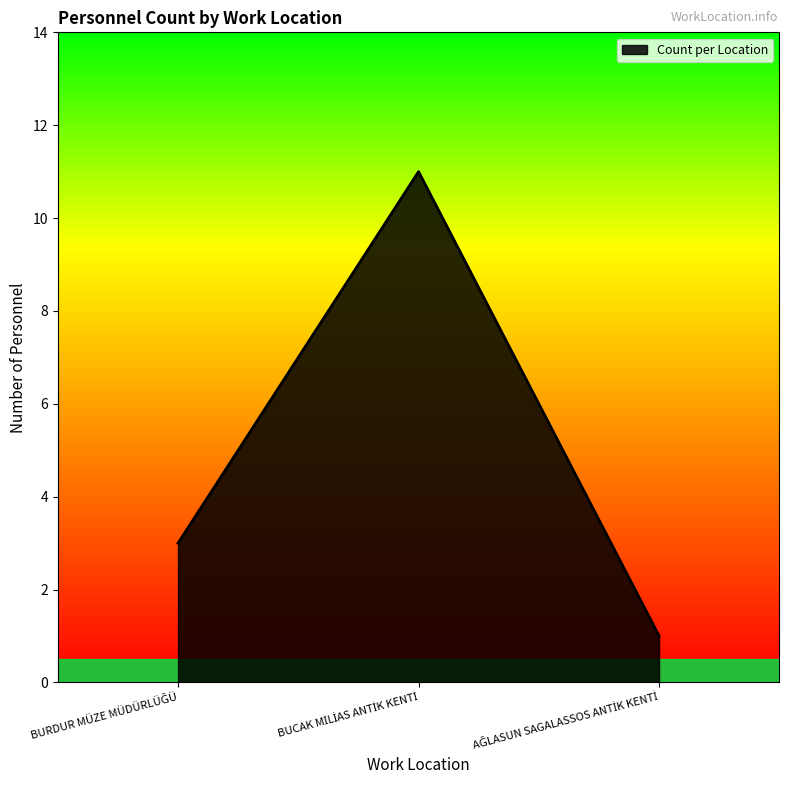

What is the average value?

5